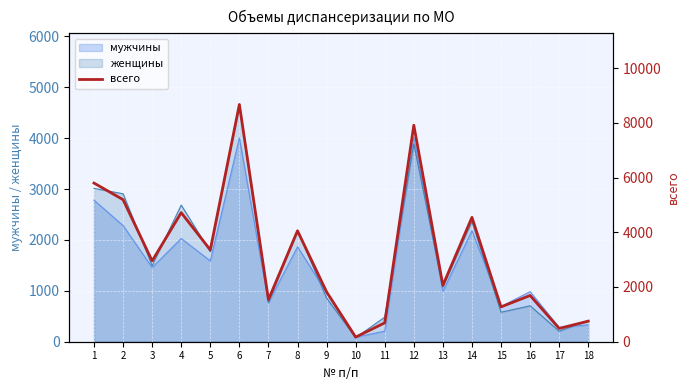

Approximately how many times larger is the value at 13 compared to 2?

0.4